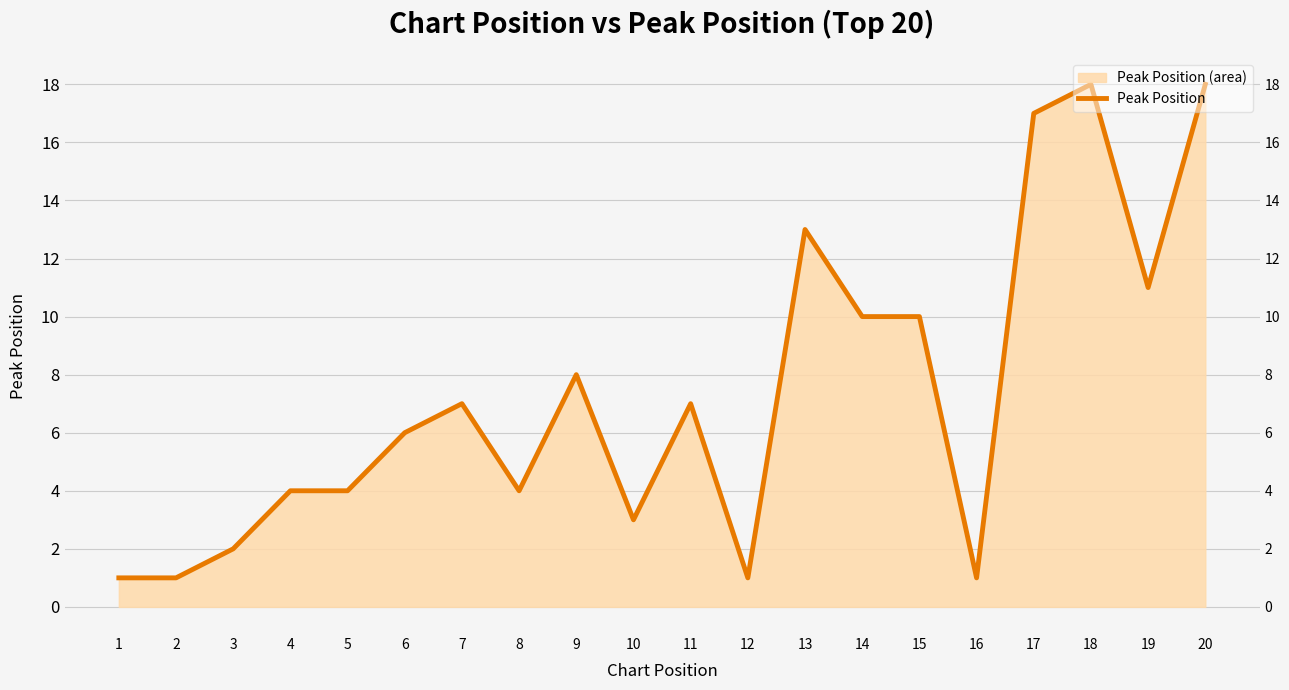

At which category does the chart reach its minimum across all series?

1